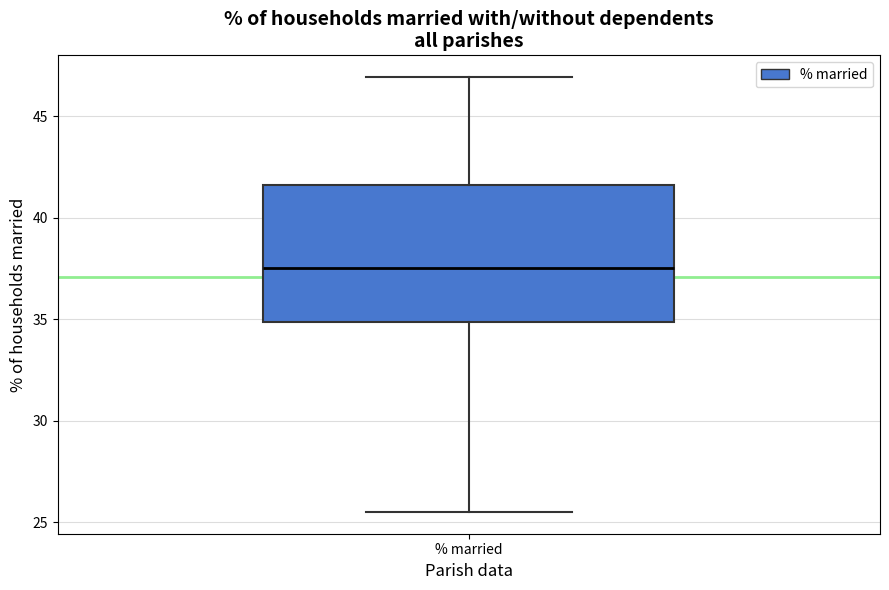

Read this box plot against the y-axis: the position of the median line, the range covered by the box, and the ends of both whiskers. The values are not printed on the chart, so give them approximately, as read against the axis.

median 37.5, box 35.0 to 41.5, whiskers 25.5 to 47.0